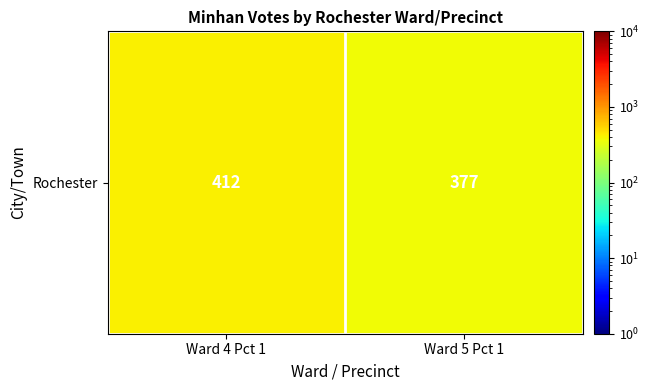

What is the change in value from Ward 4 Pct 1 to Ward 5 Pct 1?

-35